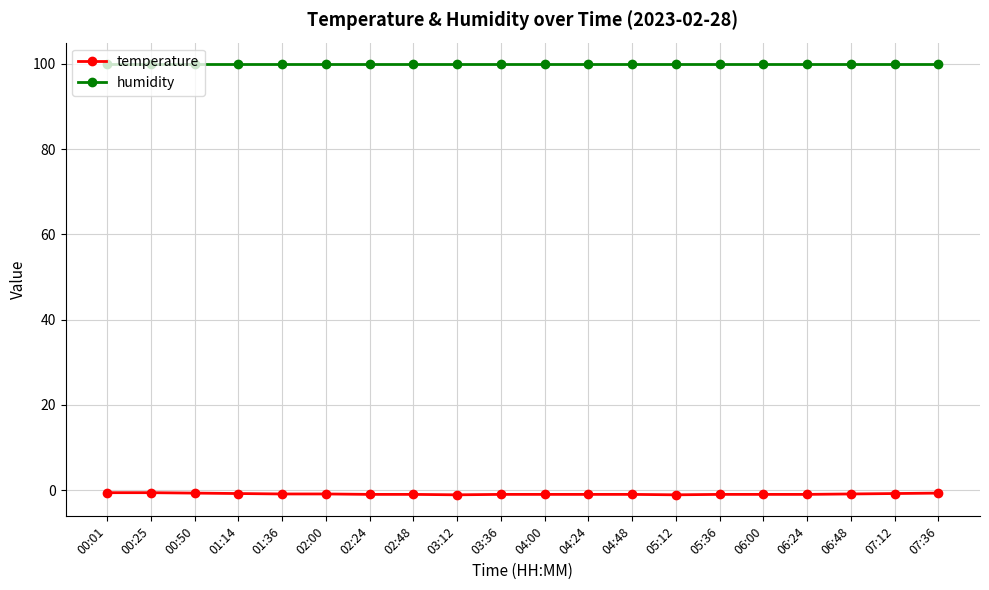

Which series has the largest total across all categories?

humidity